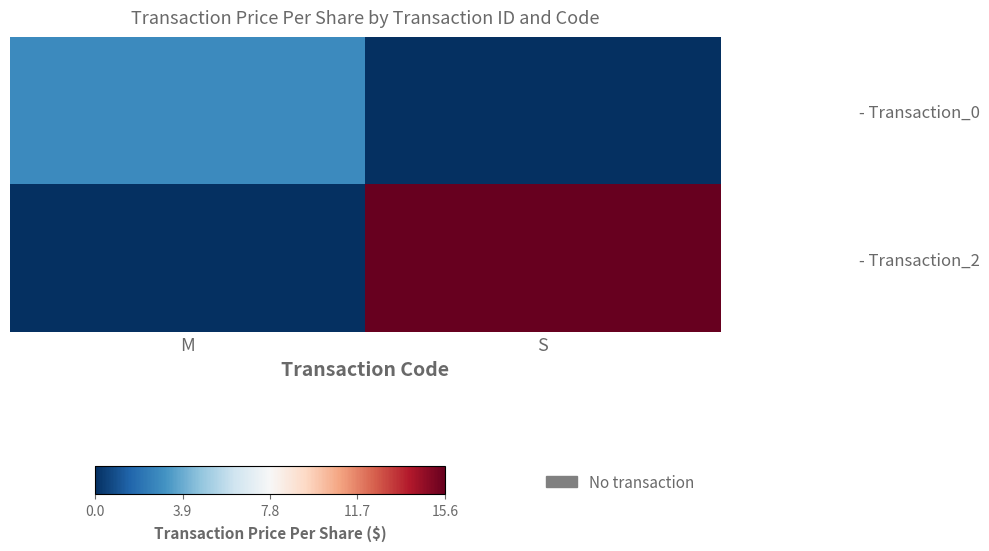

At how many categories does at least one series exceed 4?

1